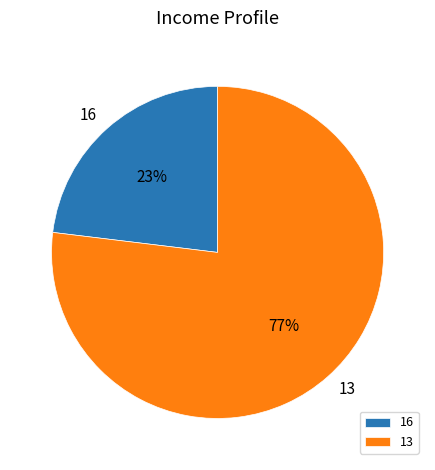

To the nearest percent, what percentage of the pie is 16?

23%